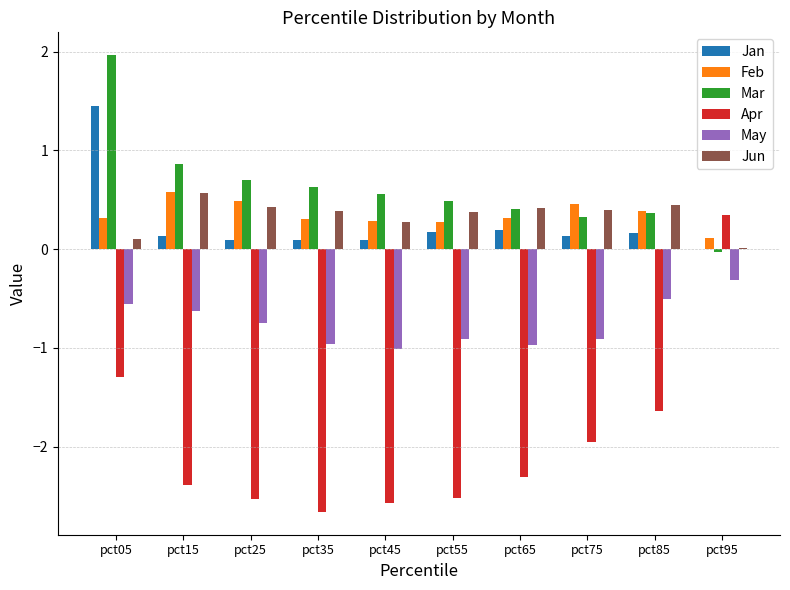

What is the maximum value shown in the chart?

2.0